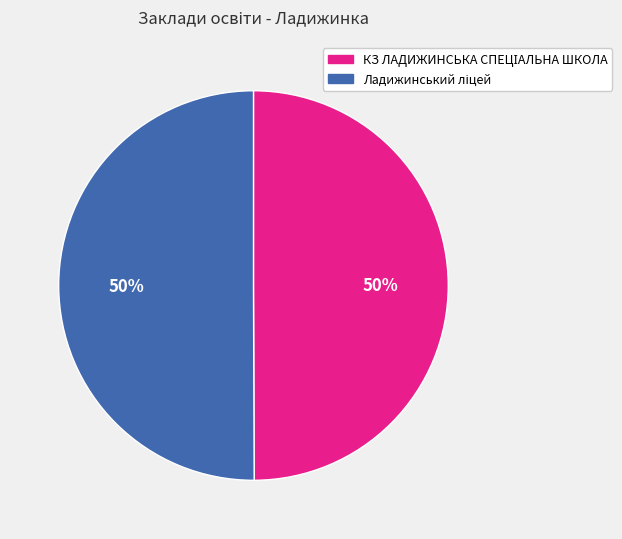

To the nearest percent, what is the average slice percentage?

50%